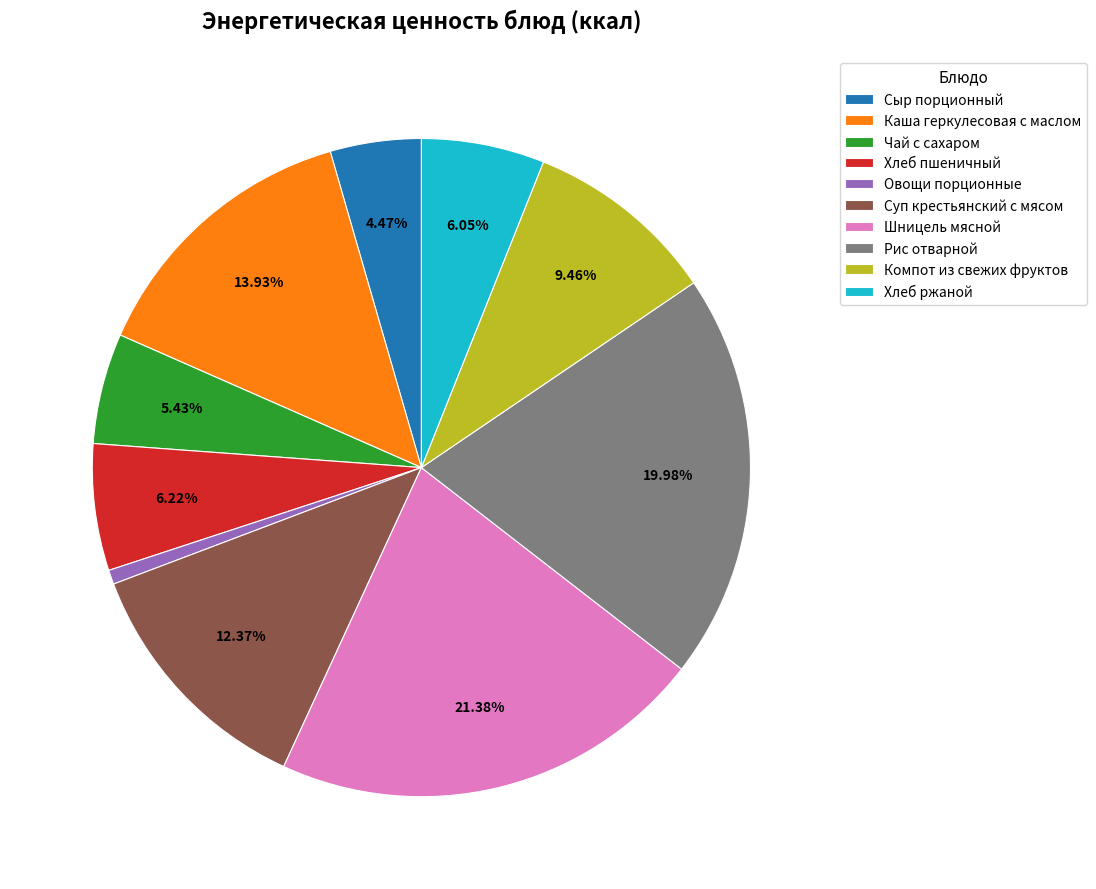

To the nearest percent, what is the average slice percentage?

10%